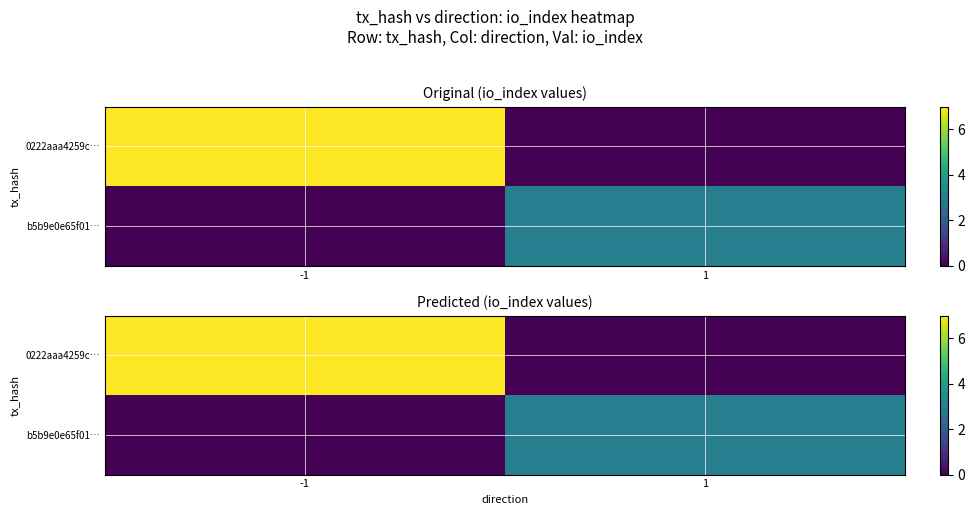

Count the b5b9e0e65f01… values in the range 0 to 3.

2